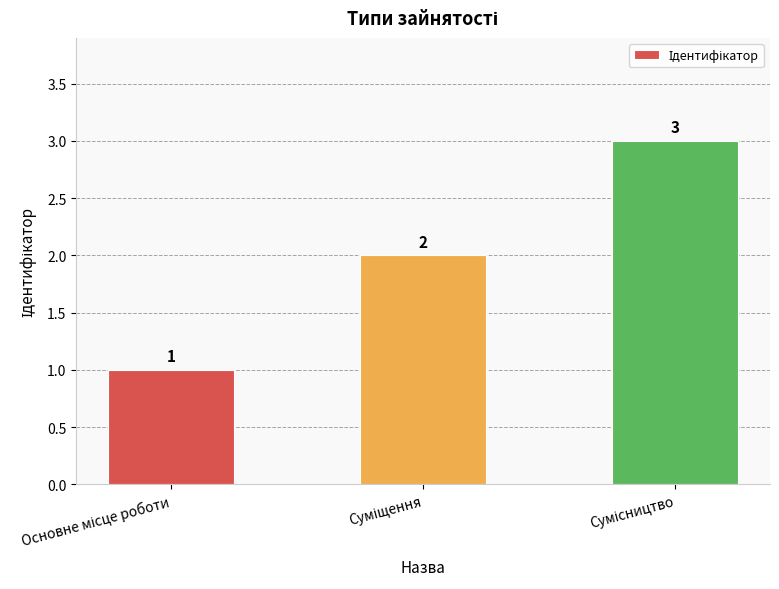

What is the sum of all values?

6